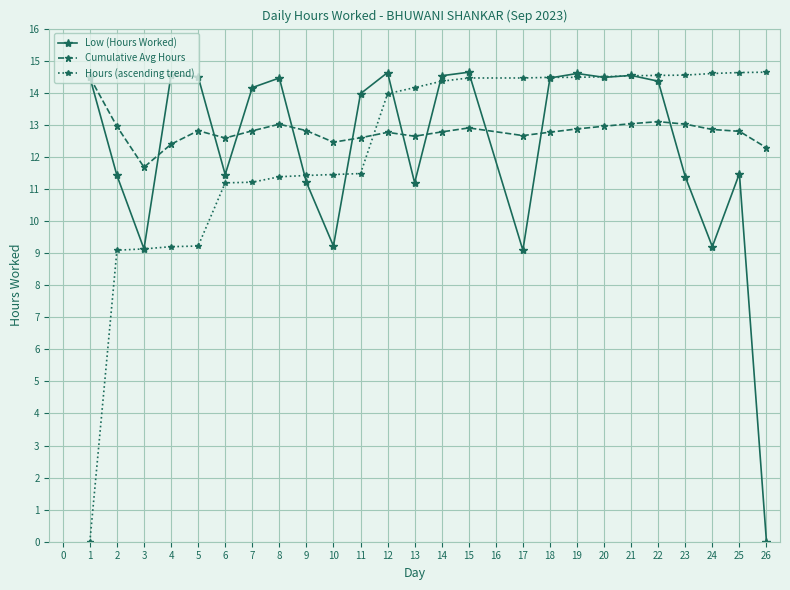

Is it true that Low (Hours Worked) equals 19.3 at 22?

False